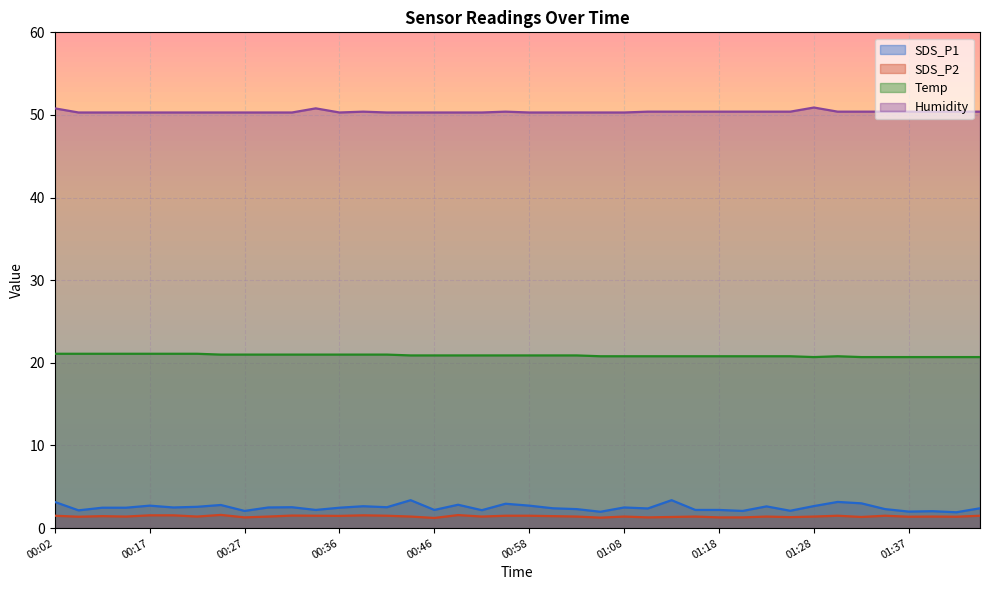

True or false: SDS_P1 and Humidity intersect in this chart.

False